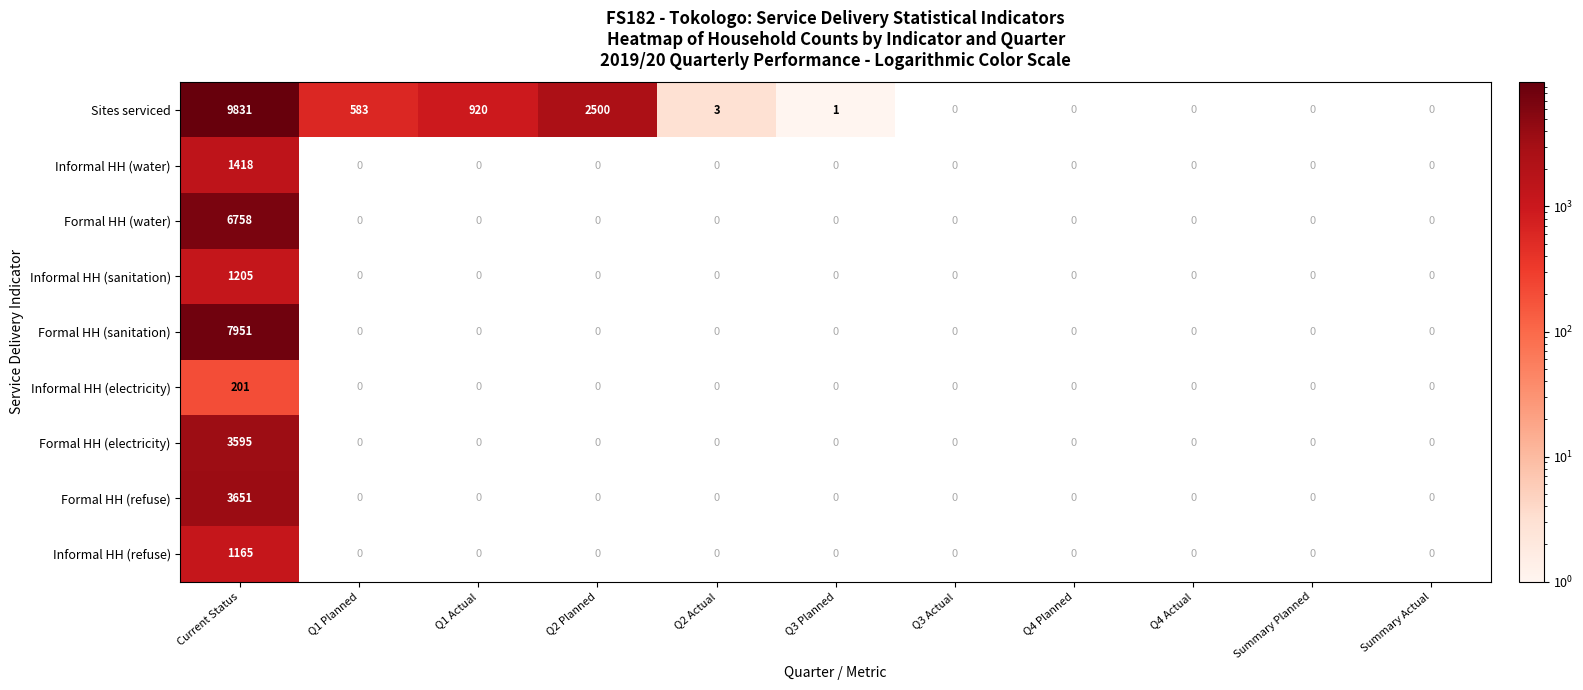

What is the spread (max minus min) of values at Current Status?

9630